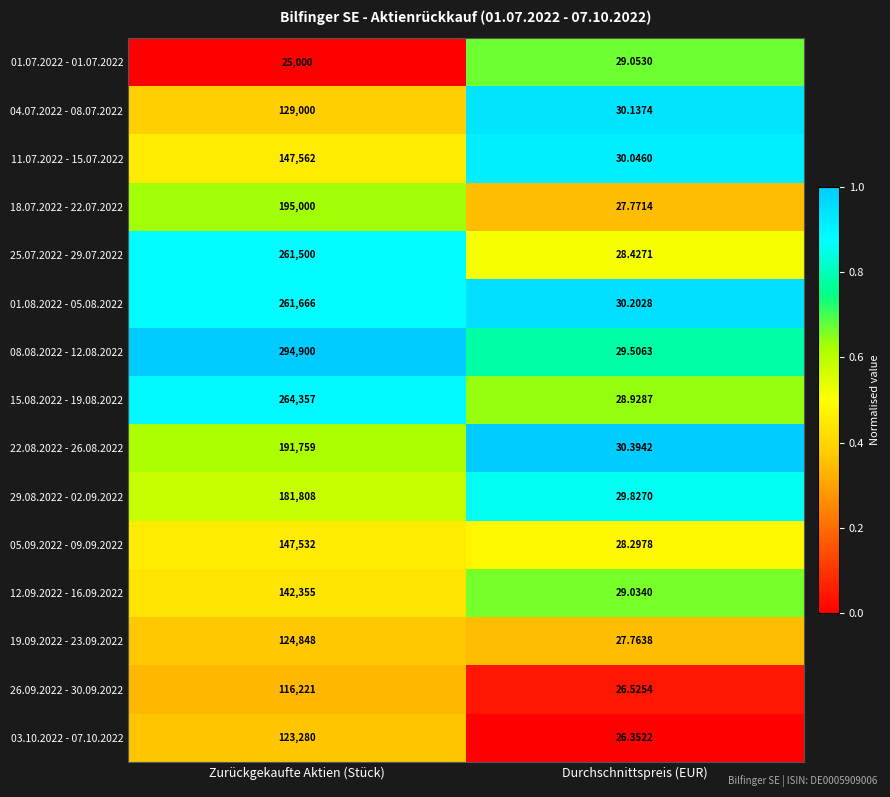

Which series has the widest spread of values?

08.08.2022 - 12.08.2022